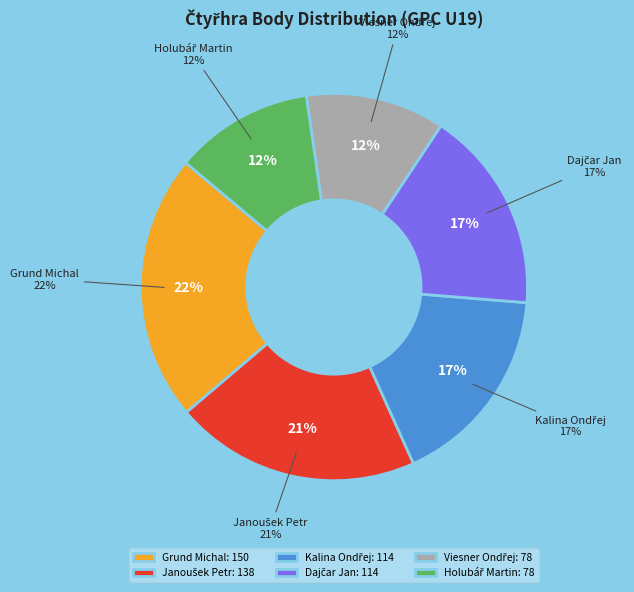

Which slice is the smallest?

Viesner Ondřej